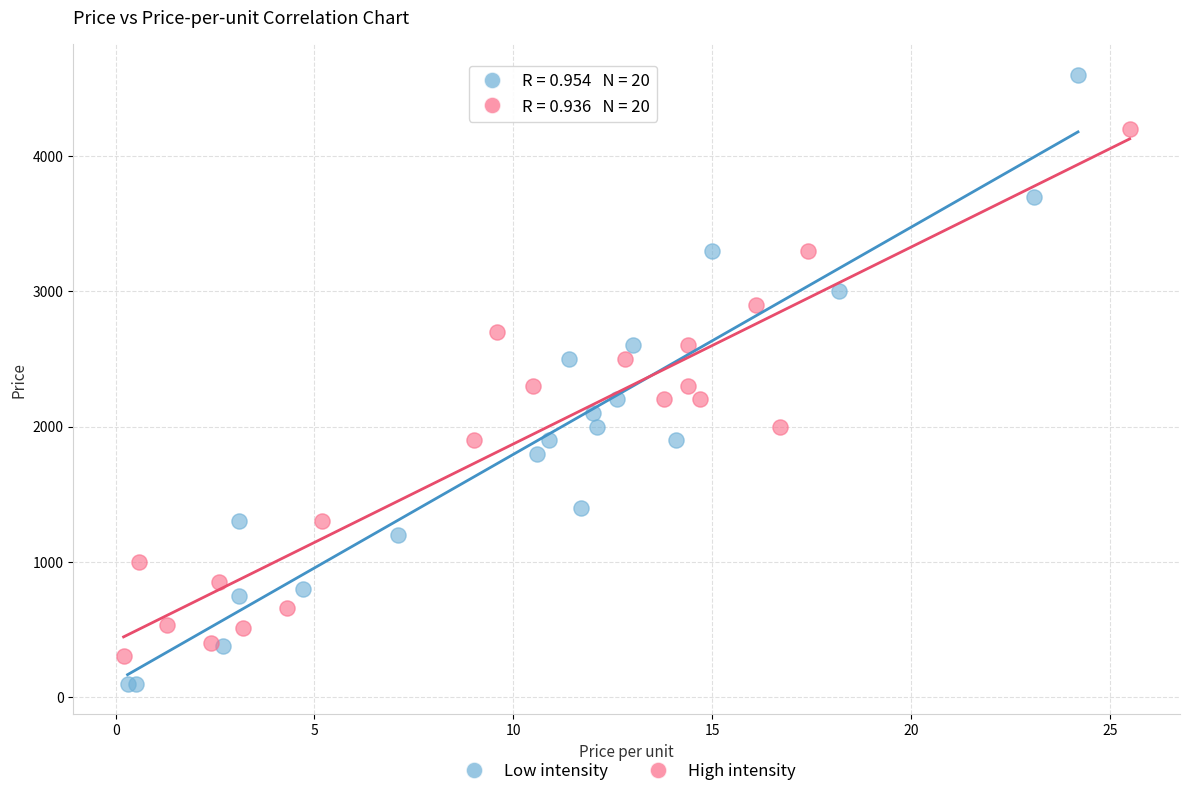

Which series reaches the minimum Y coordinate?

Low intensity